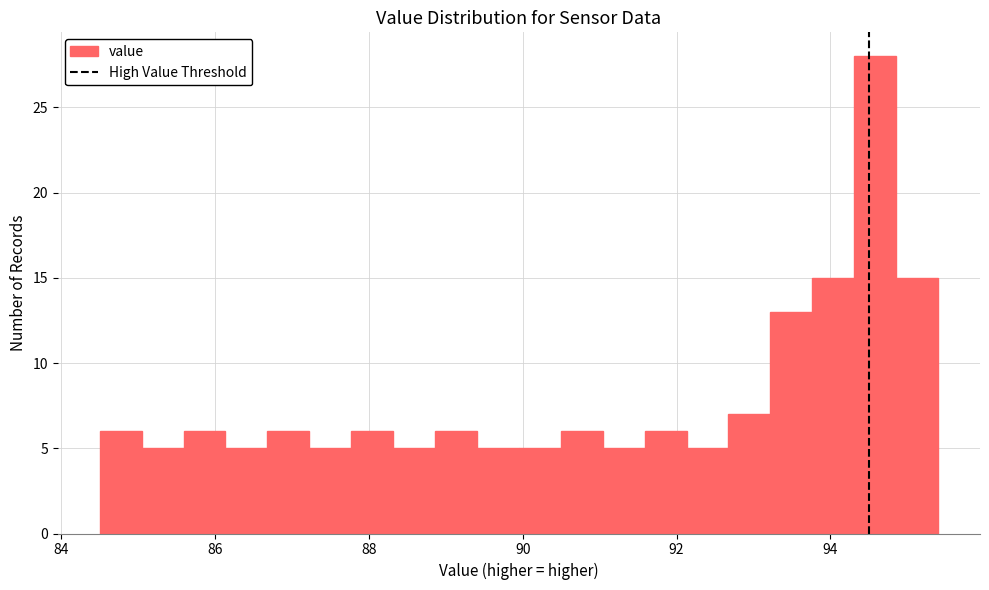

Around what value on the x-axis is the tallest bar? Give the approximate position of its centre, as read against the axis.

94.6